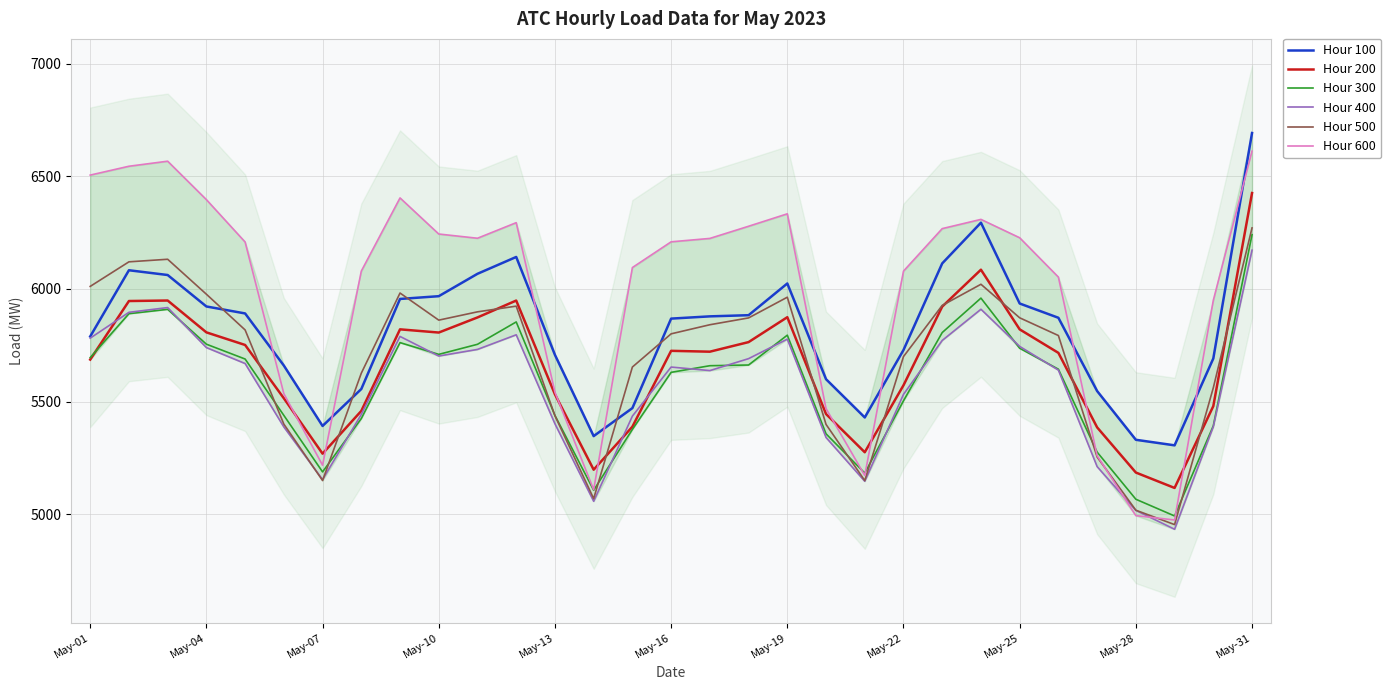

At how many categories does at least one series exceed 6437?

4